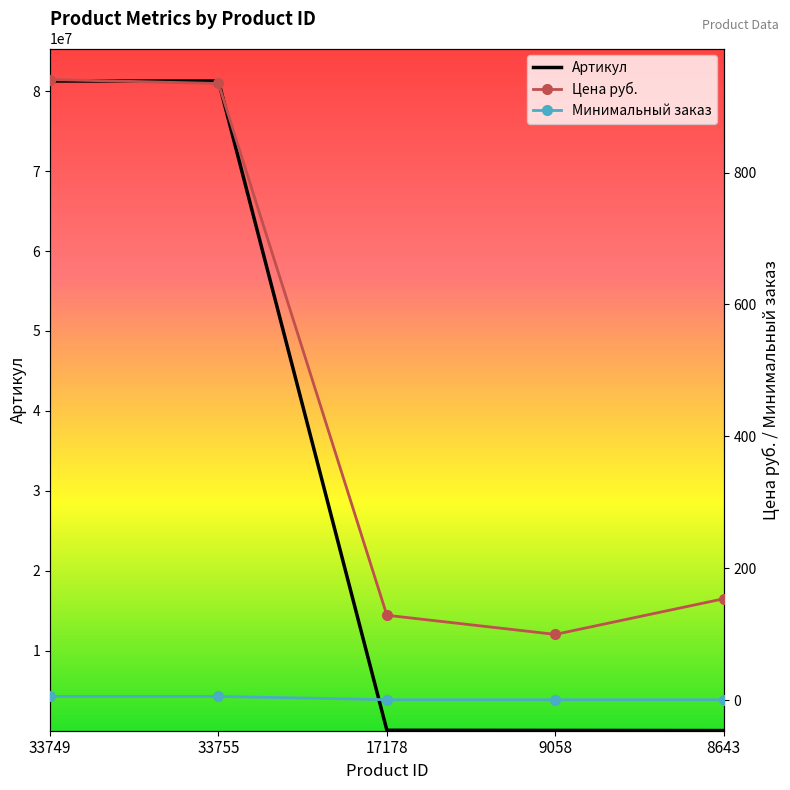

Reading left to right, transcribe all the data shown in this chart.

Артикул: 33749=81269466	33755=81269472	17178=56818	9058=39666	8643=21226
Цена руб.: 33749=941	33755=935	17178=129	9058=100	8643=154
Минимальный заказ: 33749=6	33755=6	17178=1	9058=1	8643=1